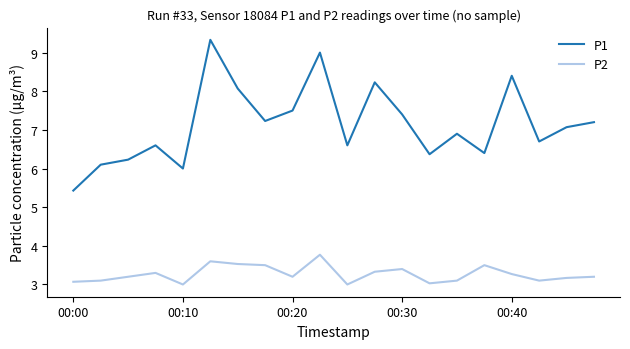

In P2, how many points are higher than both neighbors (excluding endpoints)?

5